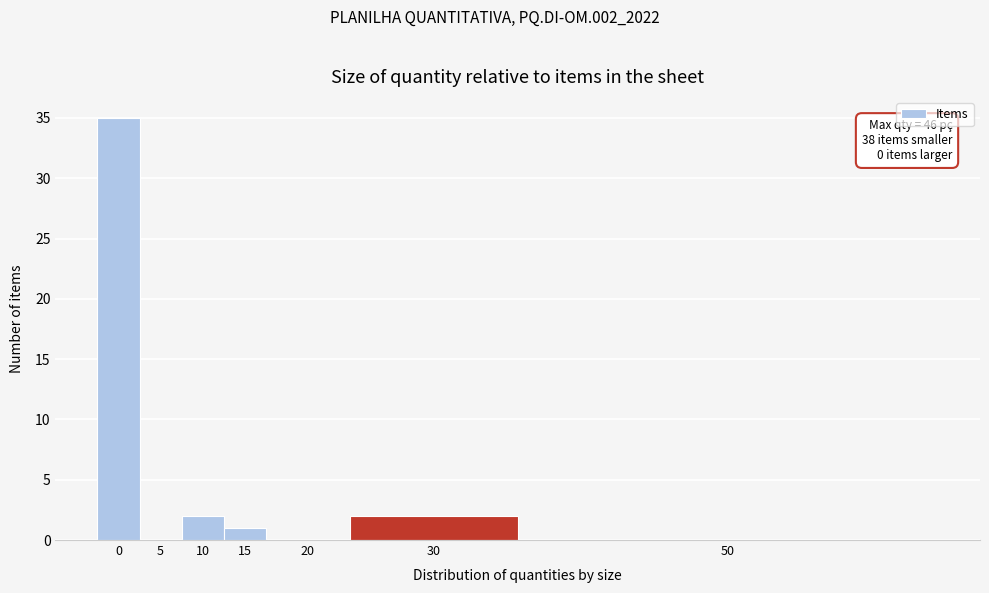

Reading left to right, transcribe all the data shown in this chart.

0=35	5=0	10=2	15=1	20=0	30=2	50=0